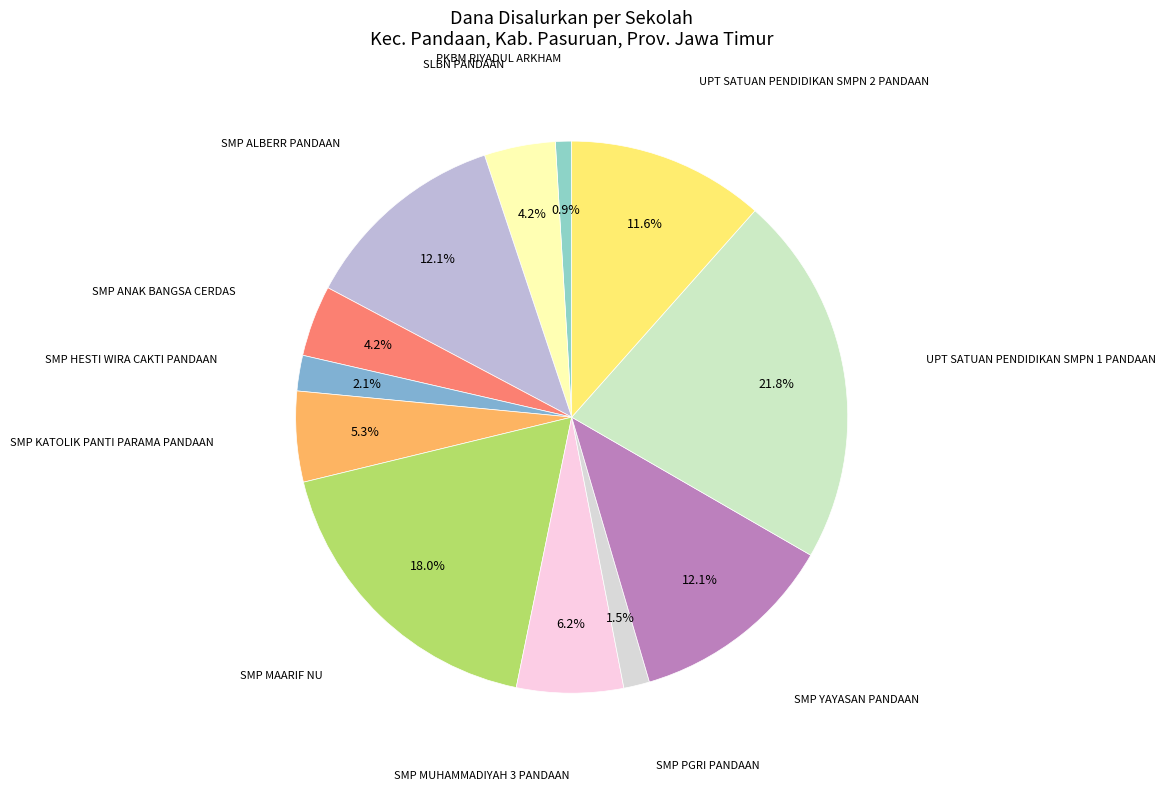

How many slices are in this pie chart?

12